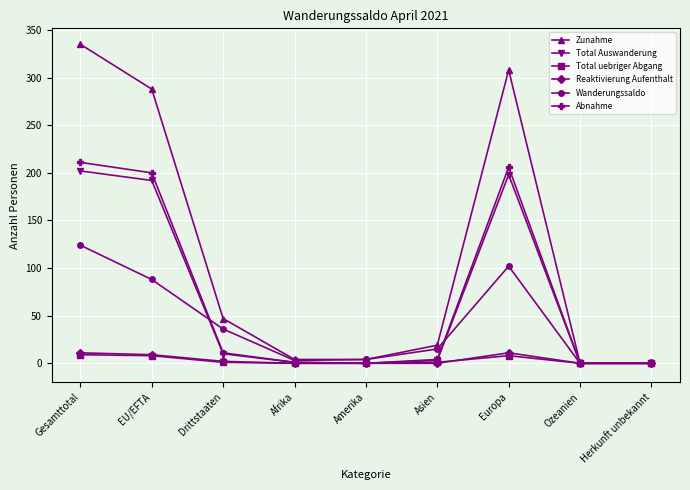

What is the difference between the second highest and minimum values in the Total Auswanderung series?

198